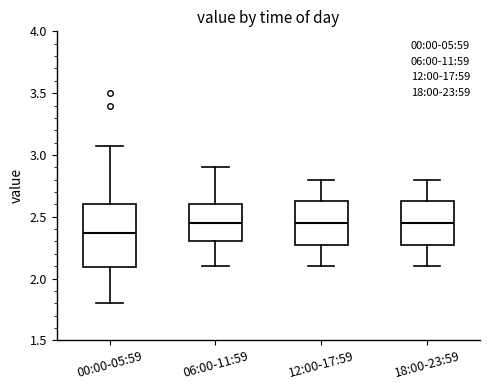

Reading left to right, read every box against the y-axis: the position of its median line, the range the box covers, and the ends of its whiskers. The values are not printed on the chart, so give them approximately, as read against the axis.

00:00-05:59: median 2.35, box 2.10 to 2.60, whiskers 1.80 to 3.05
06:00-11:59: median 2.45, box 2.30 to 2.60, whiskers 2.10 to 2.90
12:00-17:59: median 2.45, box 2.30 to 2.65, whiskers 2.10 to 2.80
18:00-23:59: median 2.45, box 2.30 to 2.65, whiskers 2.10 to 2.80